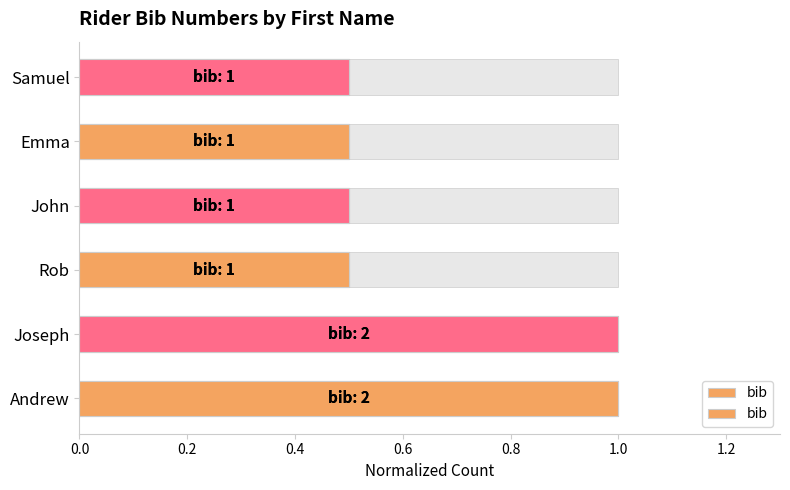

True or false: the data shows 0.7 at Emma.

False